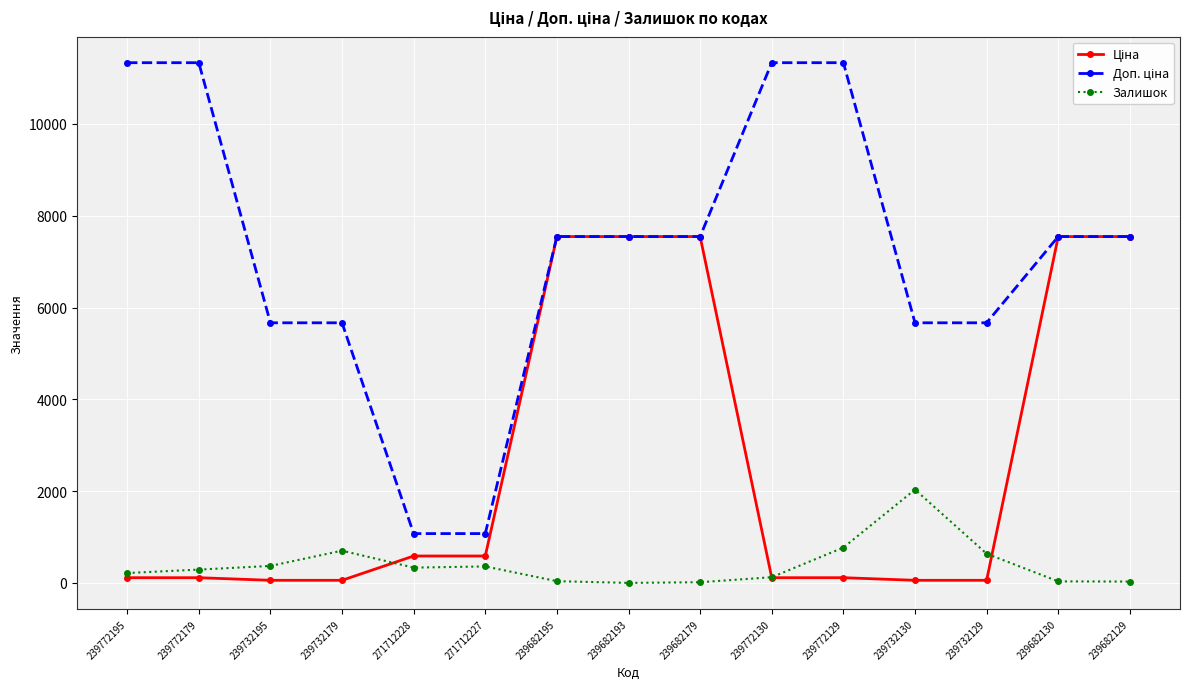

What is the greatest value displayed?

11334.0